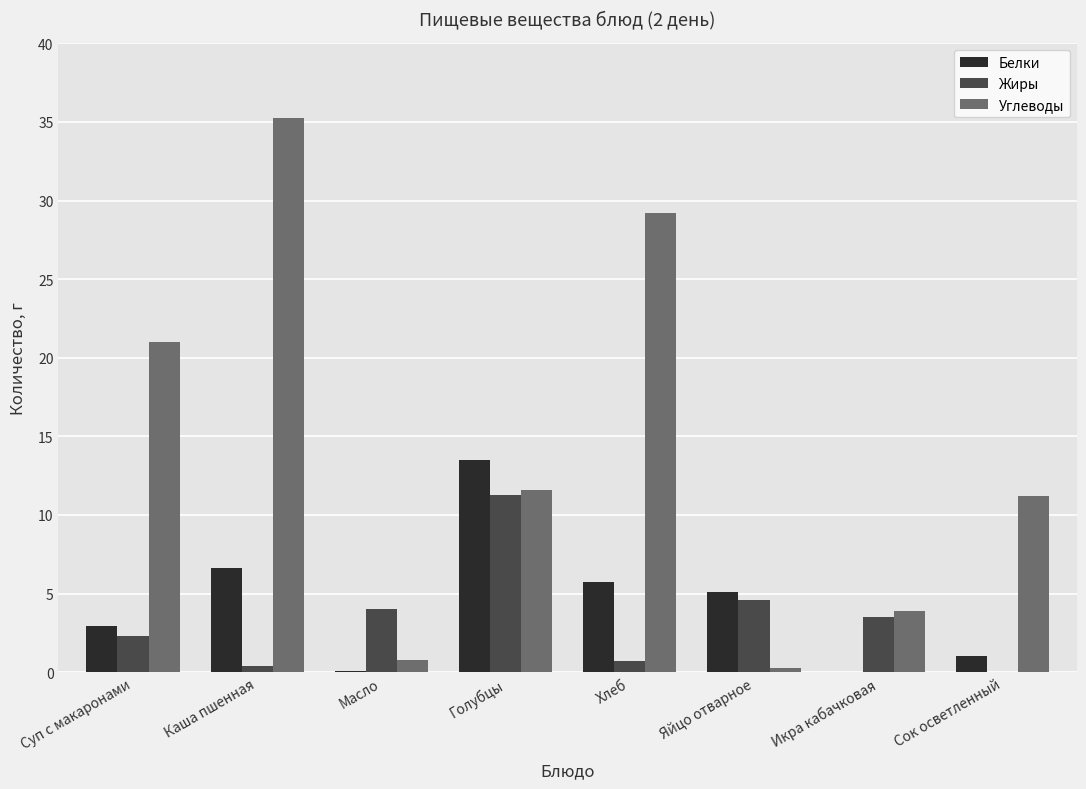

The value of Жиры at Голубцы is 11.3. True or false?

True